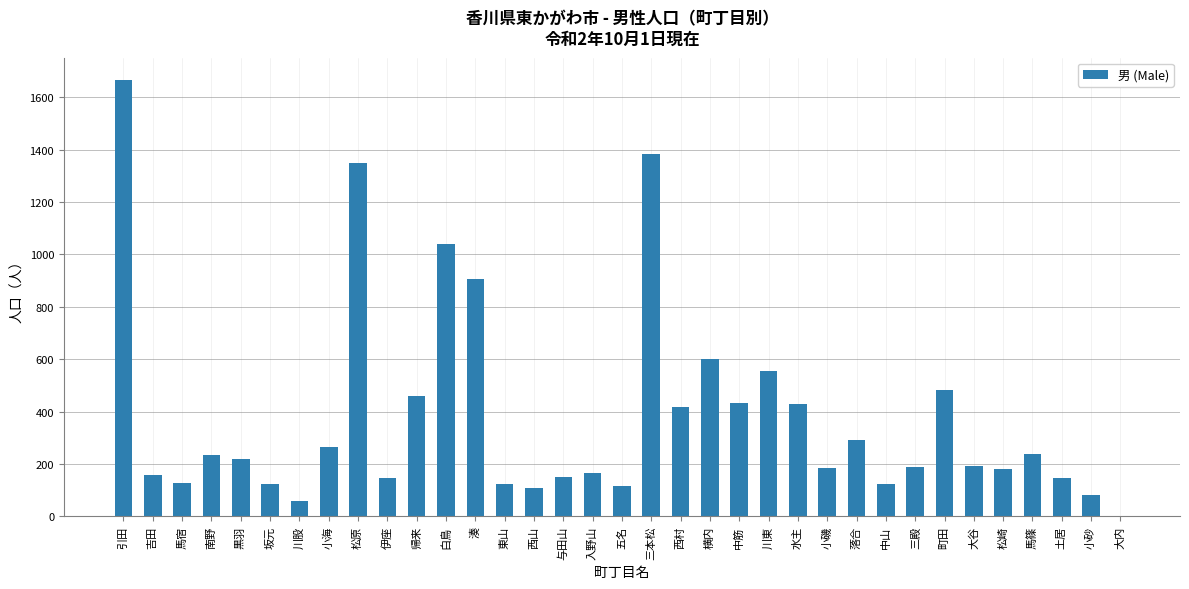

What is the maximum value shown in the chart?

1668